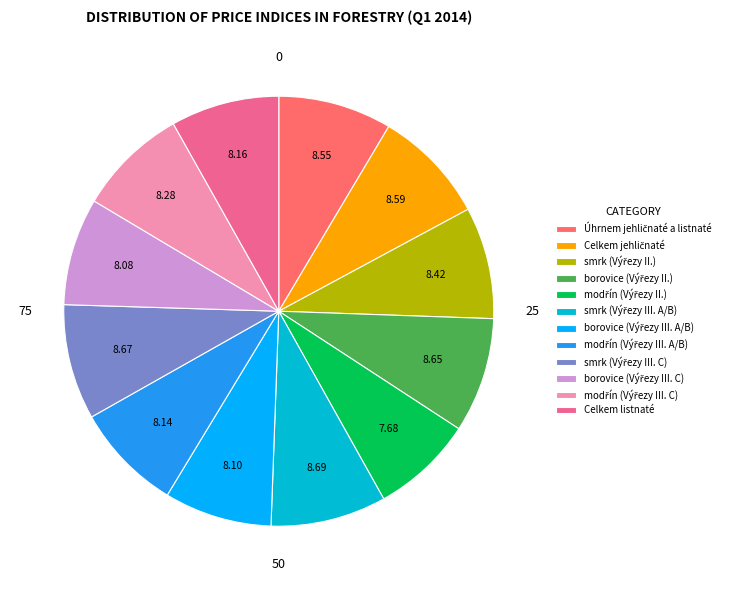

Is there a majority slice in this chart?

No